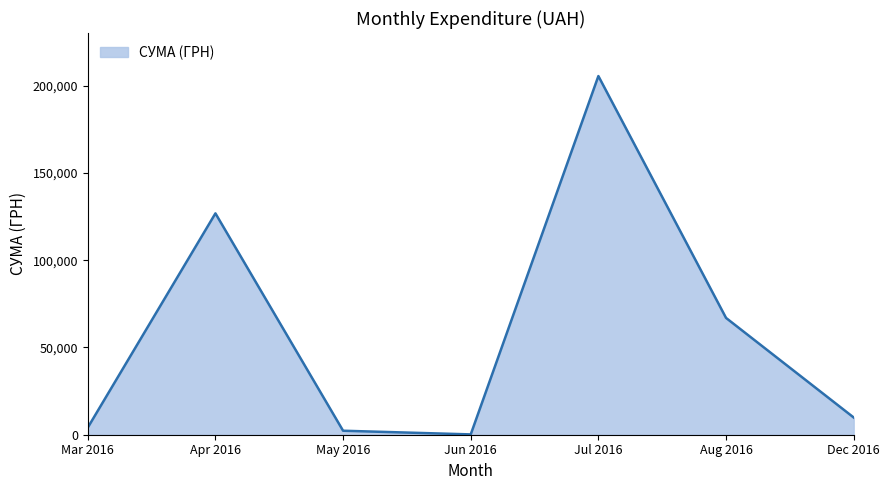

What is the difference between the second highest and second lowest values?

124604.4